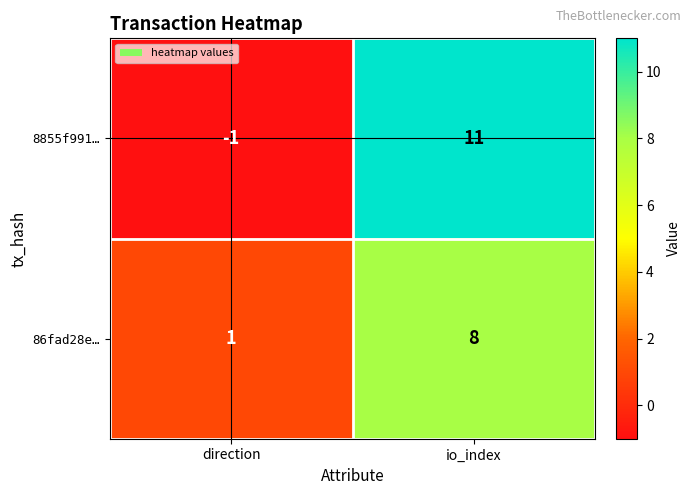

Rank the series at io_index from lowest to highest value.

86fad28e…, 8855f991…